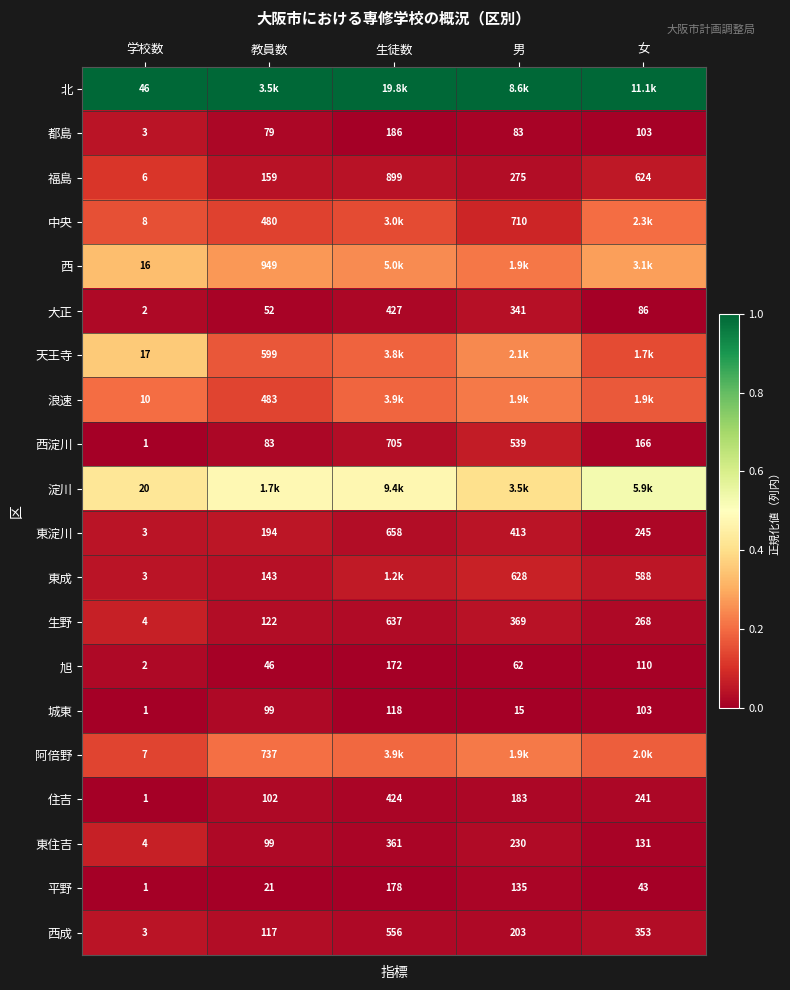

List the labels in order of 旭 value, largest first.

生徒数, 女, 男, 教員数, 学校数